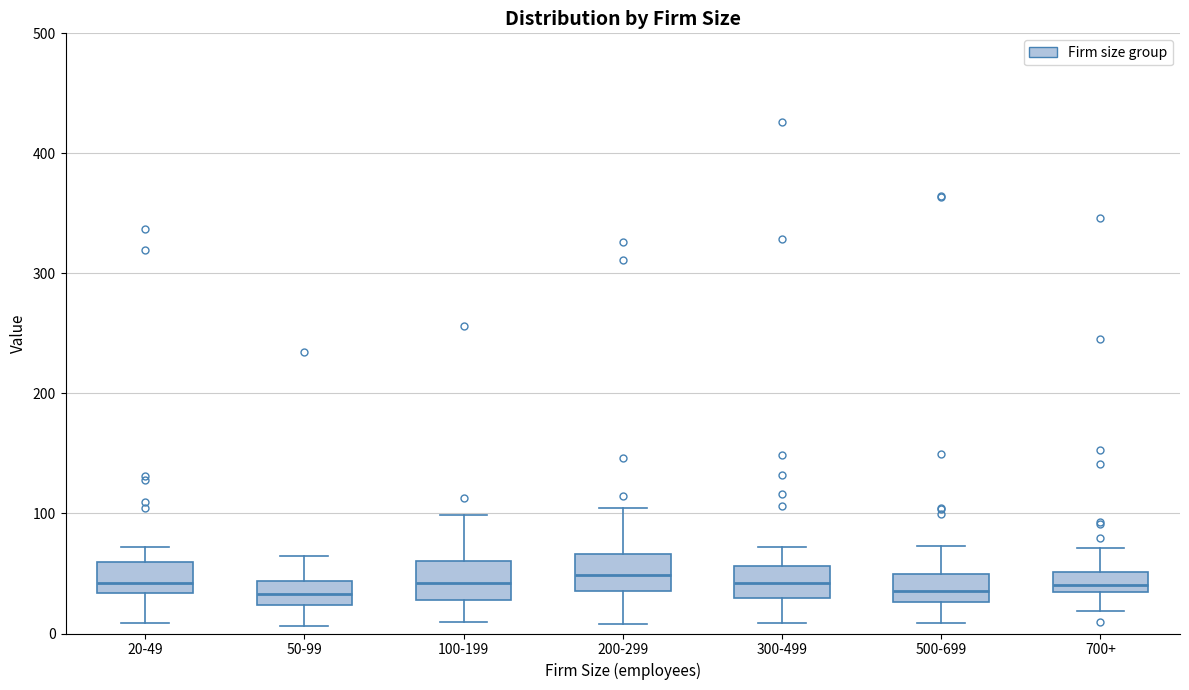

Where does the median line of the box for 100-199 sit on the y-axis? The values are not printed on the chart, so give them approximately, as read against the axis.

40